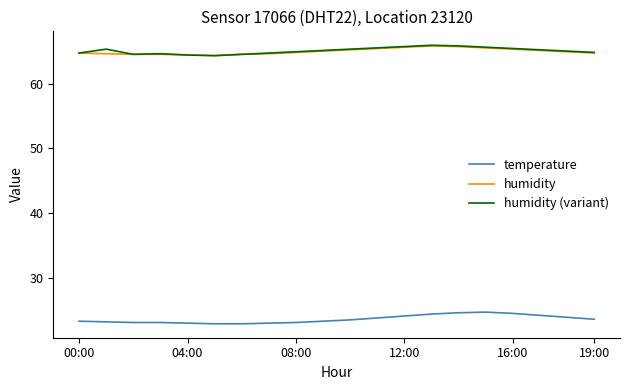

True or false: temperature and humidity (variant) intersect in this chart.

False